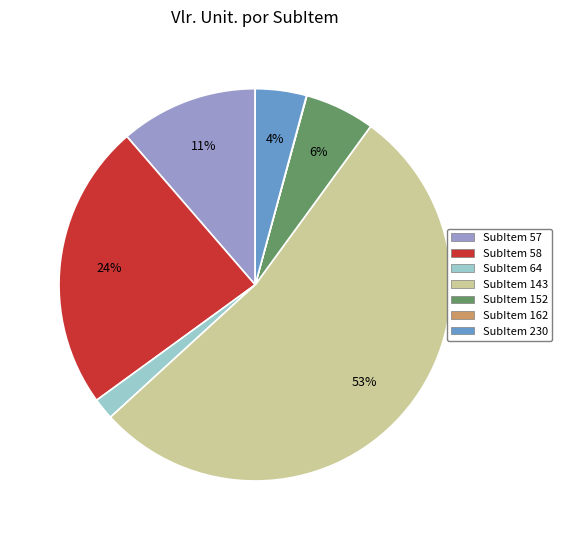

To the nearest percent, what is the difference between the largest and smallest slice percentages?

53%